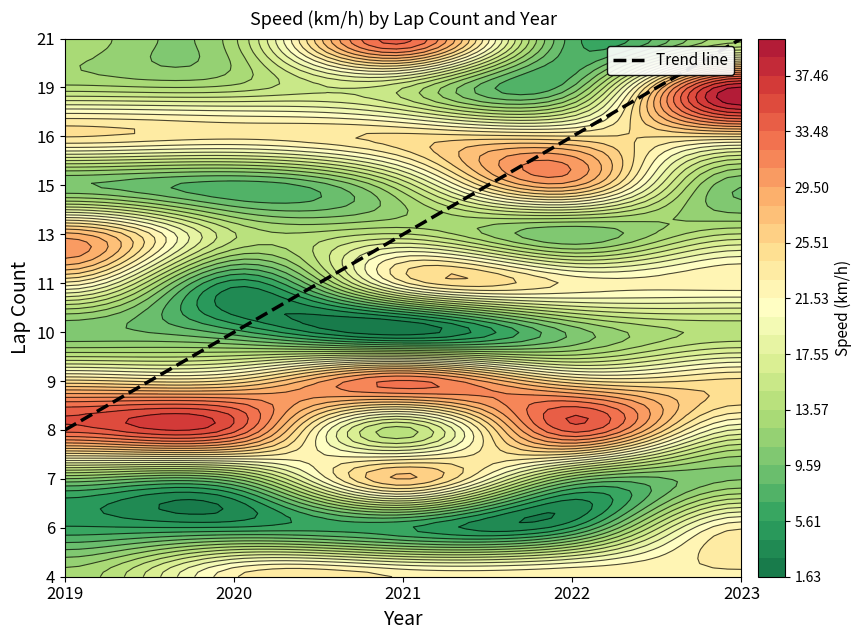

Which series has the largest total across all categories?

2023